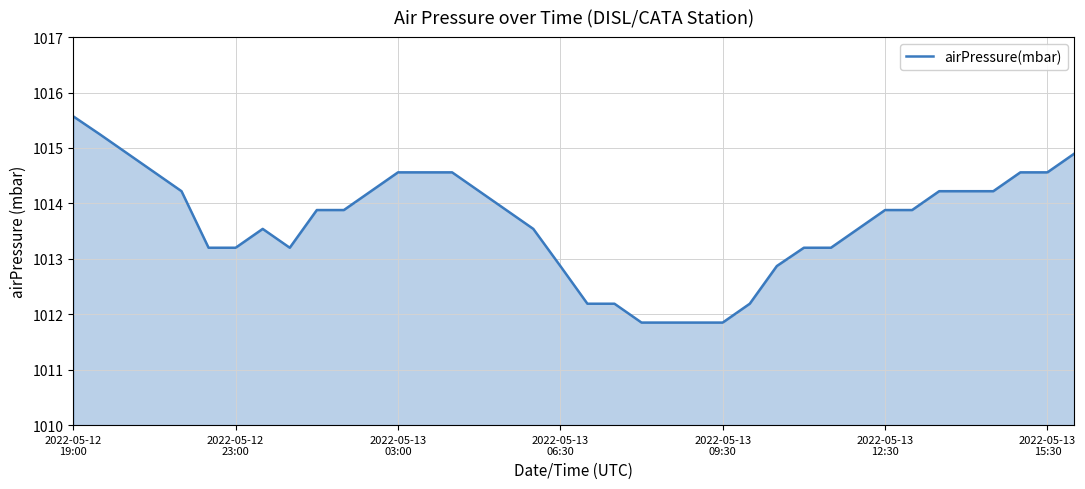

What is the greatest value displayed?

1015.6